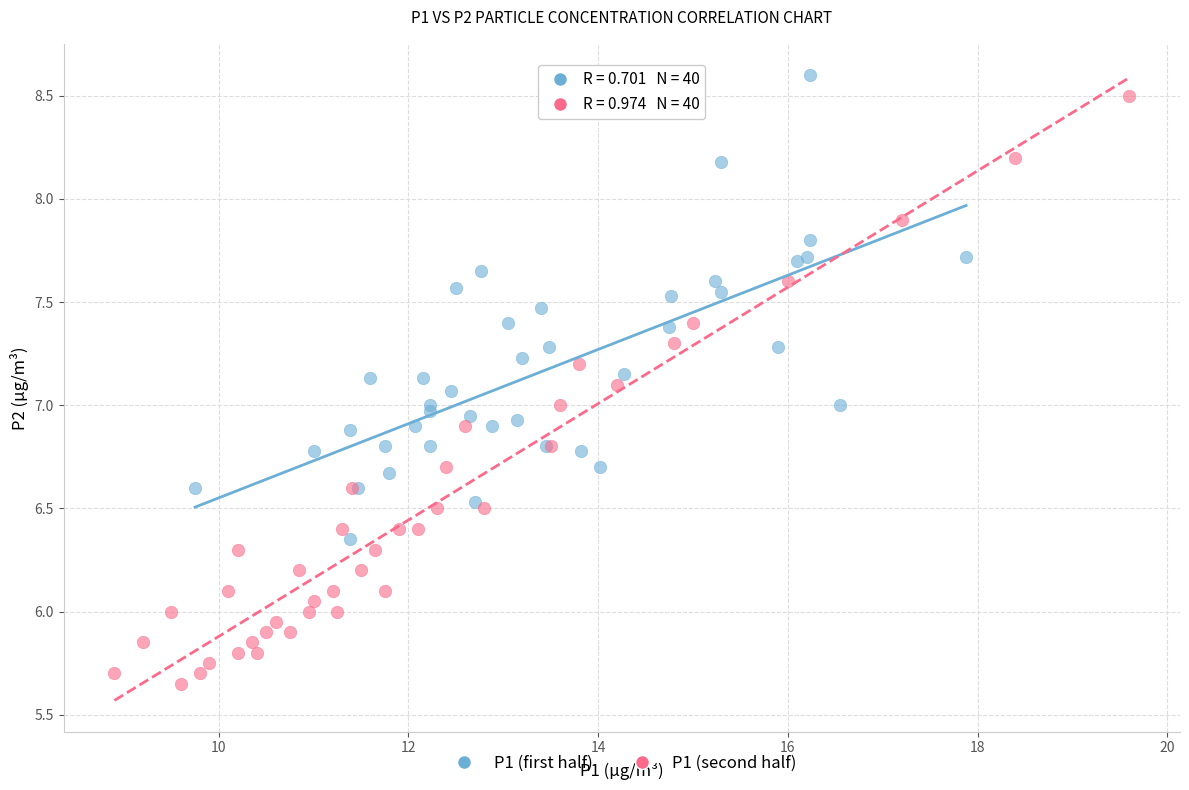

Which series has the widest spread of Y values?

P1 (second half)